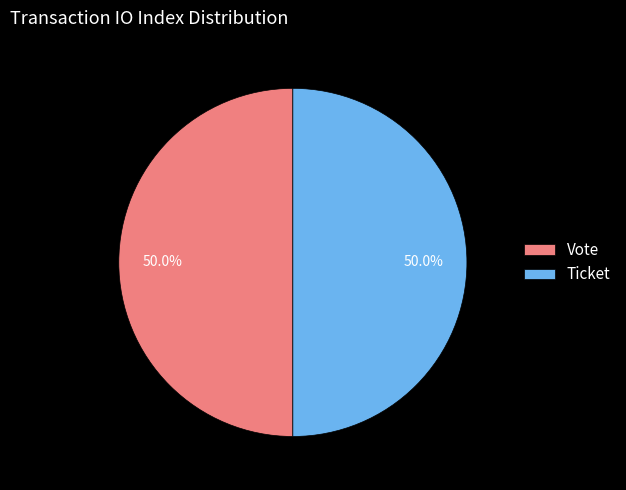

Count the number of slices in the pie.

2